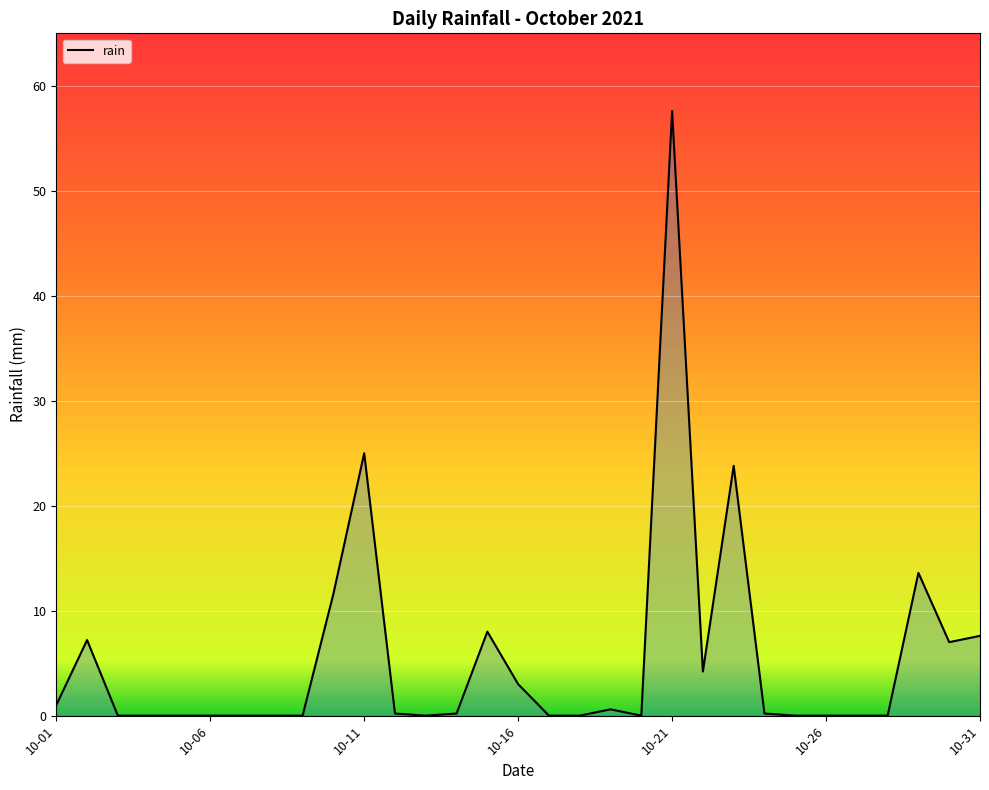

What is the difference between the maximum and minimum values?

57.6